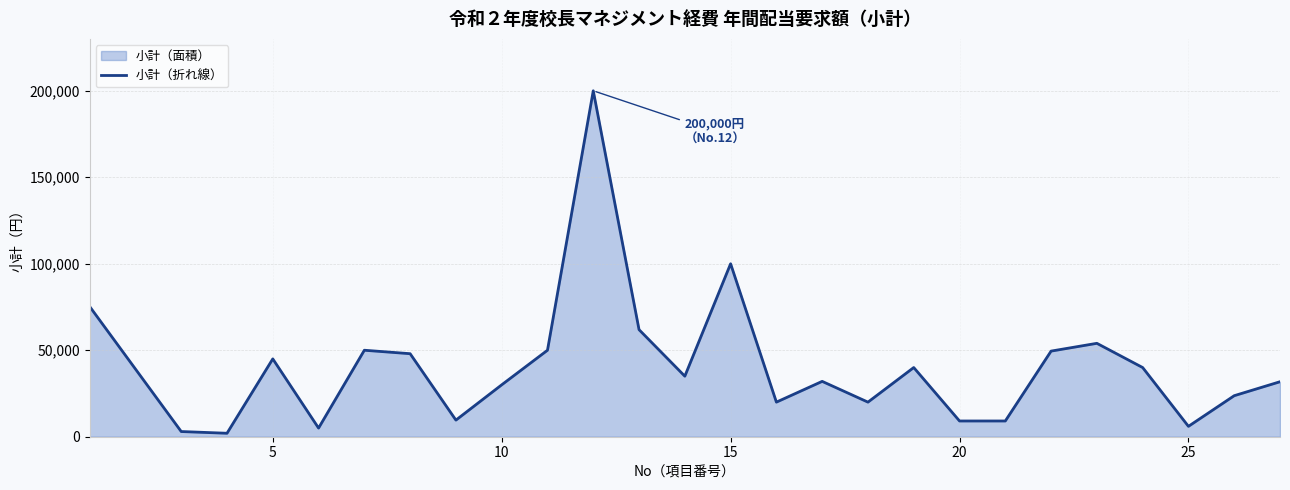

At which label is the value closest to 101000?

15